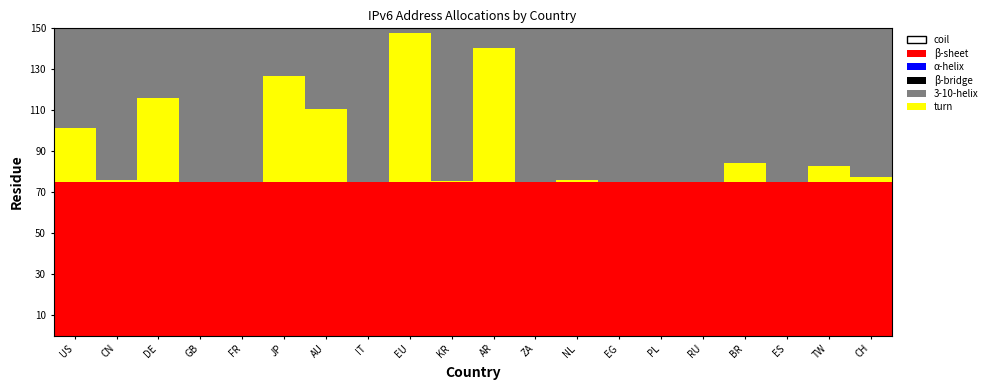

What is the total value across all series at JP?

150.0